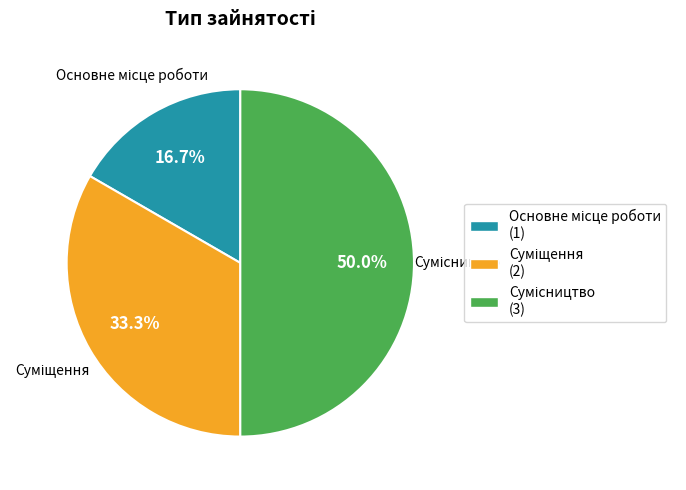

What is the largest slice in the pie chart?

Сумісництво